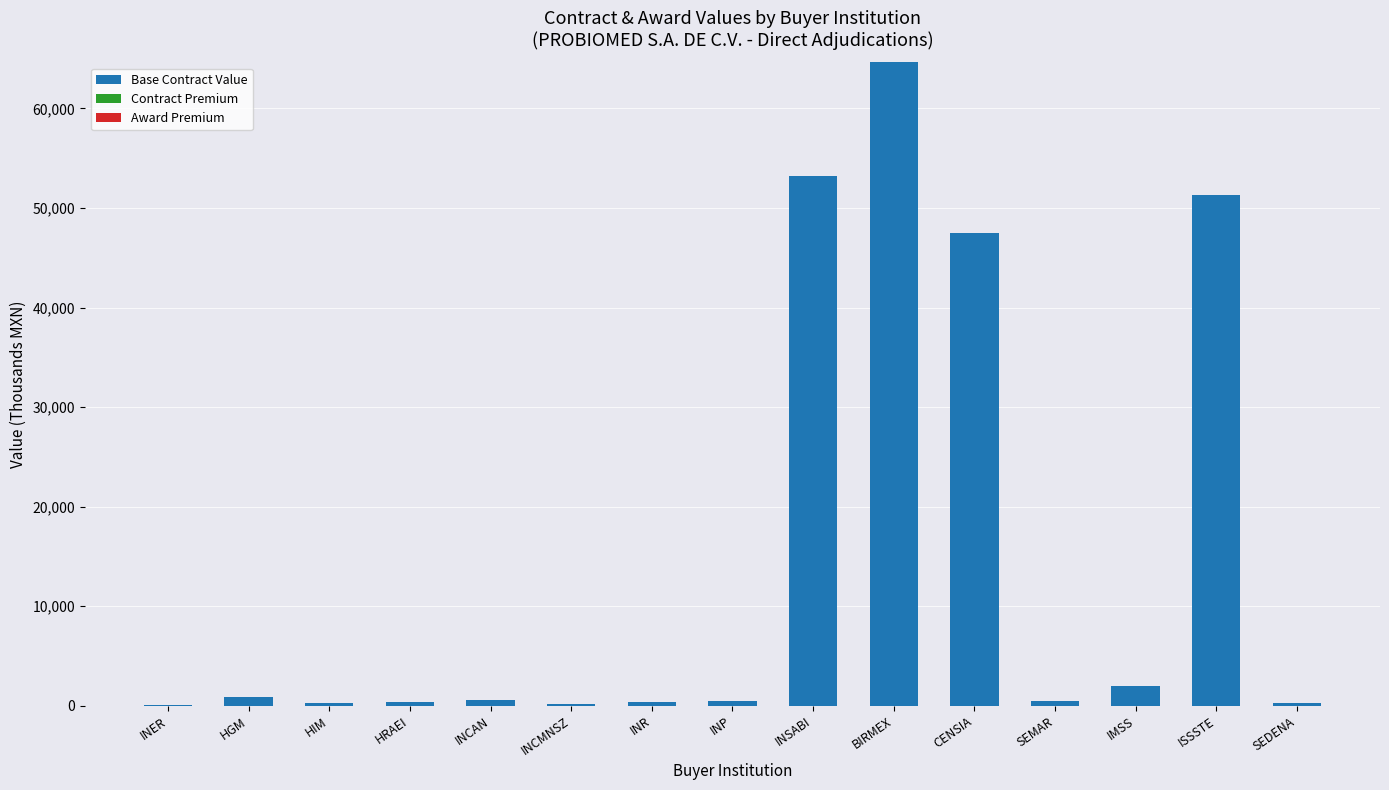

Which has a higher value, INCMNSZ or BIRMEX?

BIRMEX